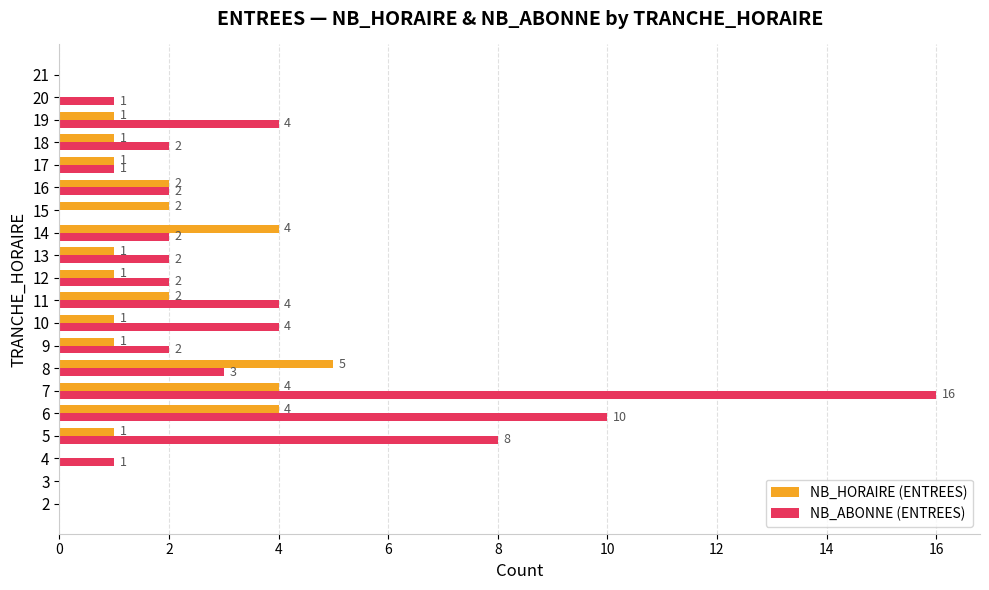

How many distinct data groups are displayed?

2